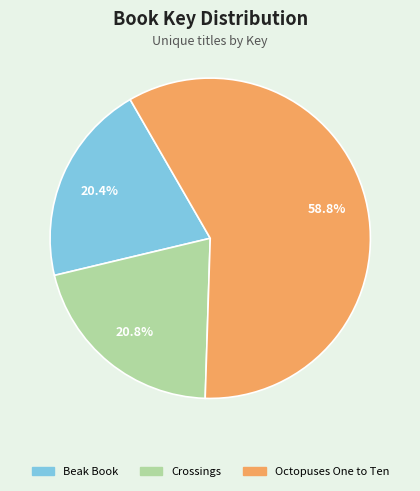

To the nearest percent, what portion does Octopuses One to Ten represent?

59%